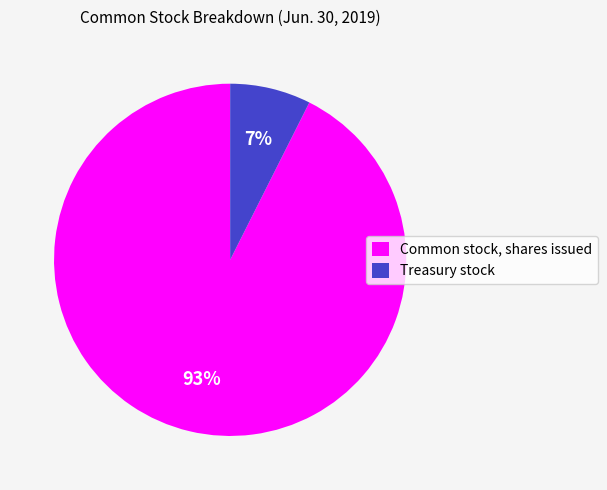

What percentage is the Common stock, shares issued slice, to the nearest percent?

93%